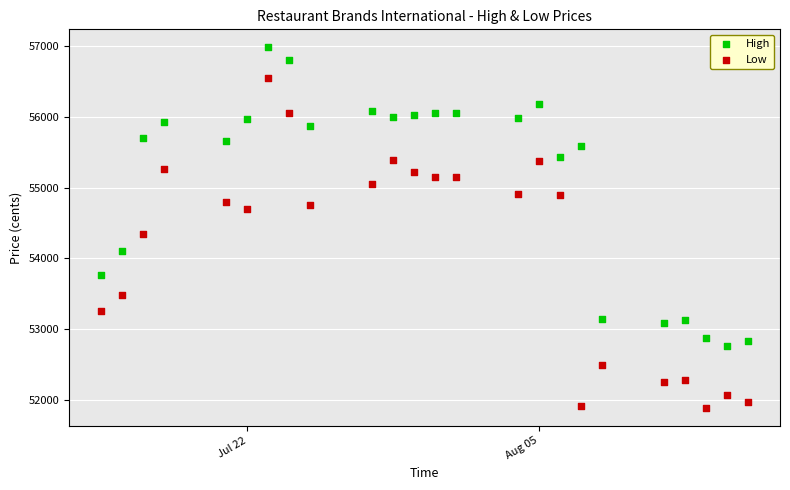

Which series reaches the maximum Y coordinate?

High